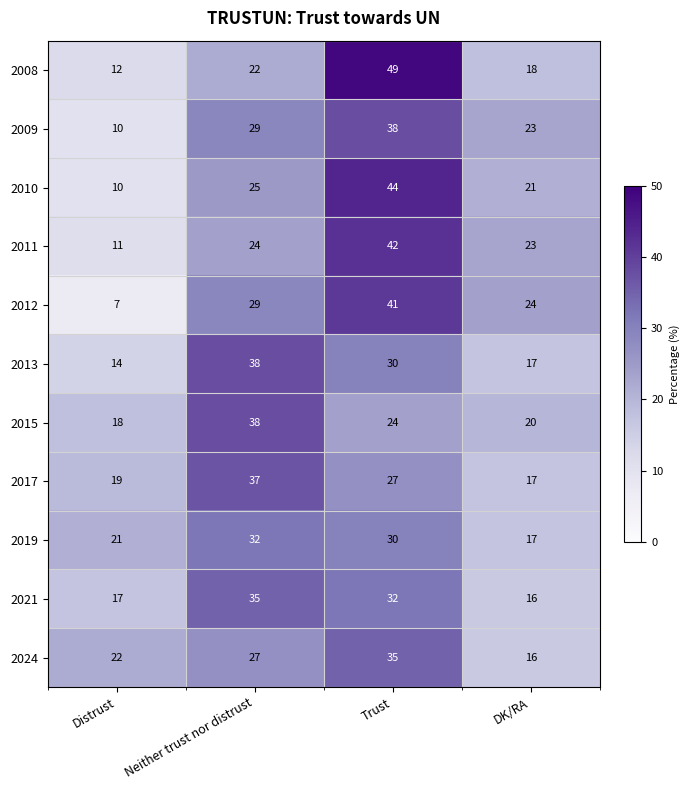

How many data points in 2011 are less than 24?

2